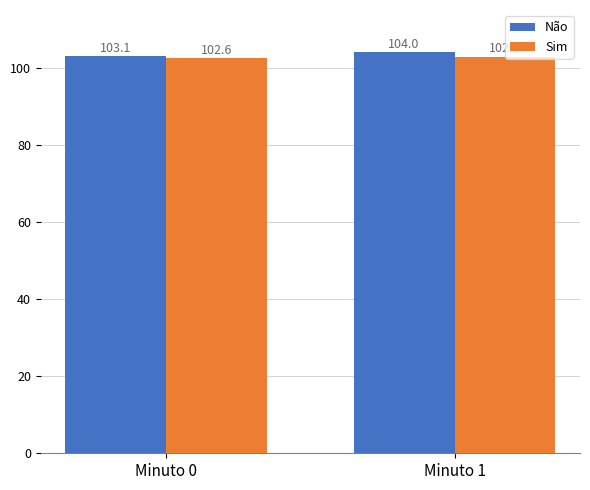

Reading left to right, extract all data points from this chart.

Não: 103.1	104.0
Sim: 102.6	102.9